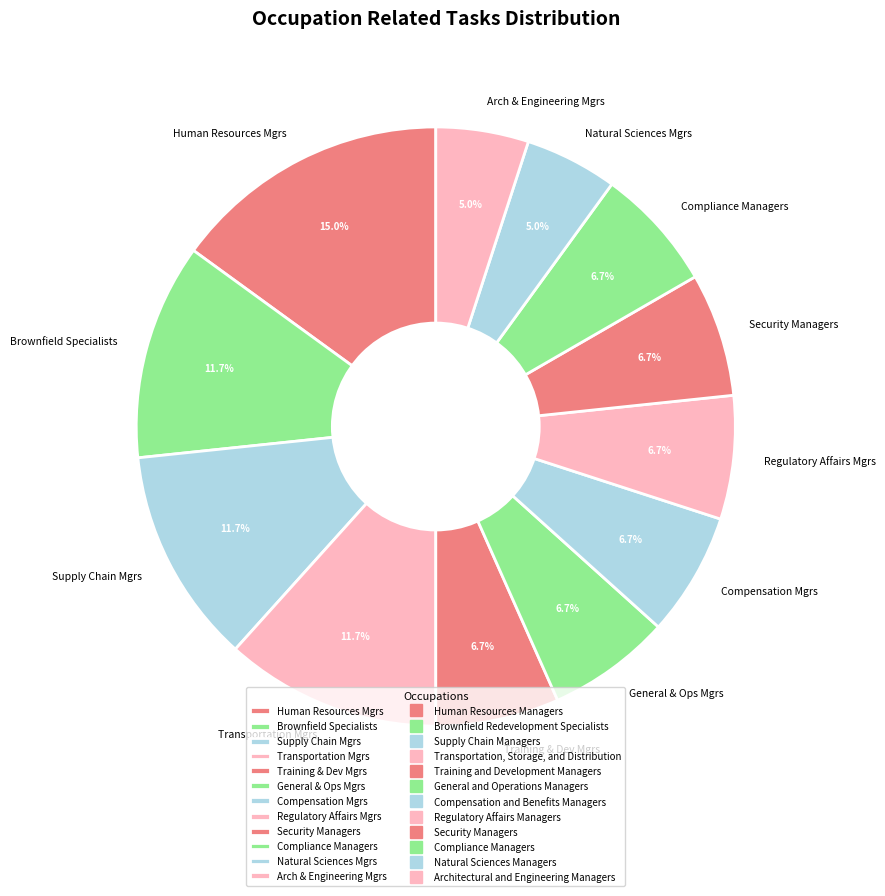

How many segments does this pie chart have?

12